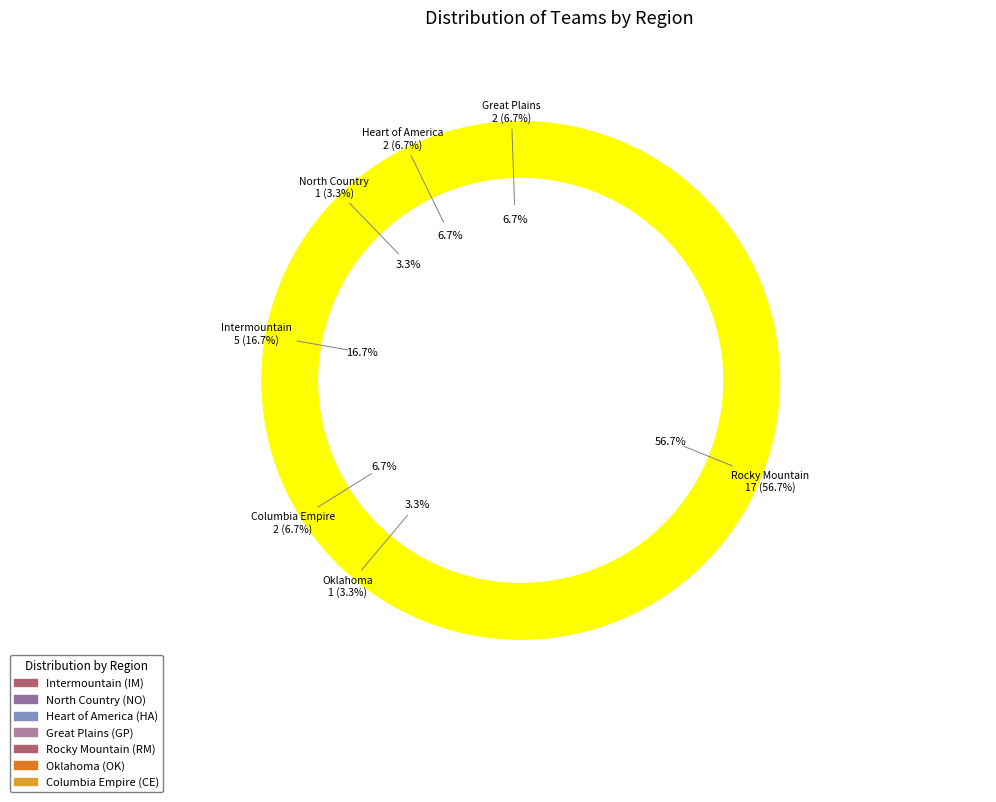

To the nearest percent, what is the difference between the largest and smallest slice percentages?

53%